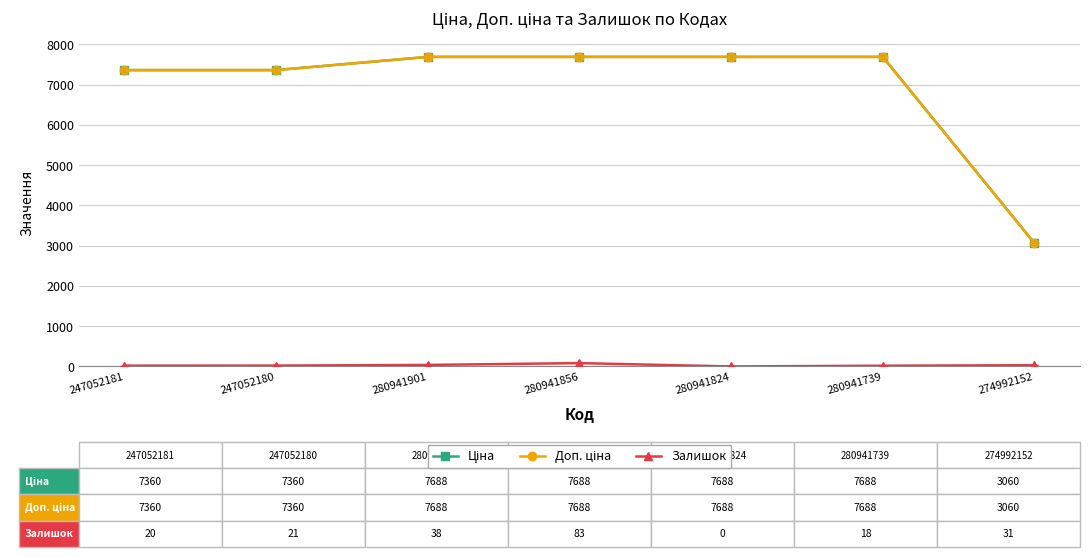

What is the greatest value displayed?

7688.0